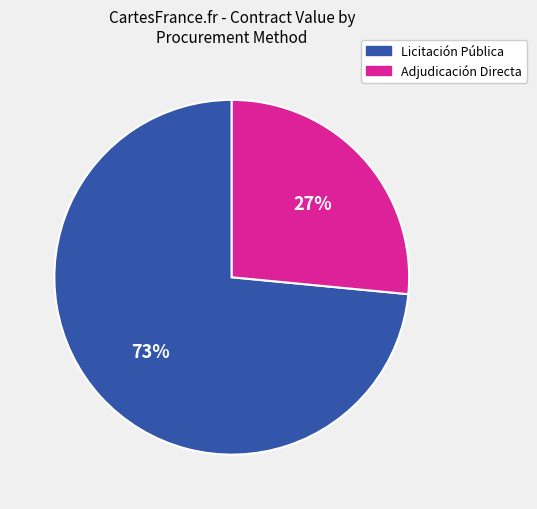

How many slices are in this pie chart?

2